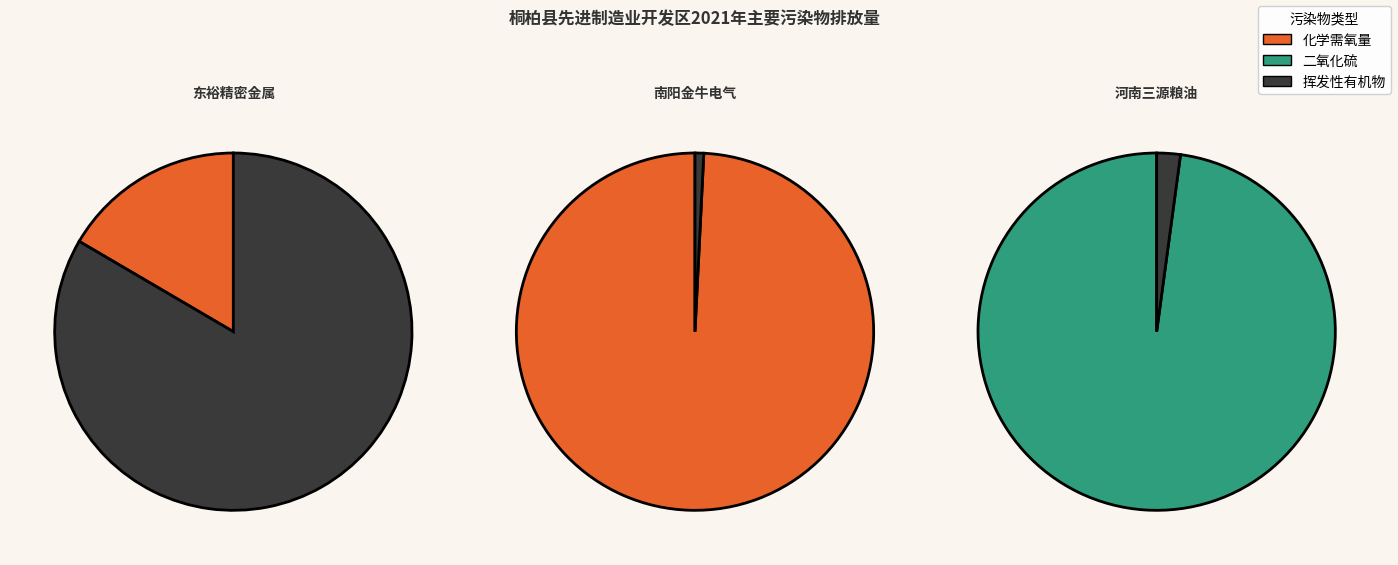

What is the difference between the highest and lowest values at 南阳金牛电气有限公司?

0.1